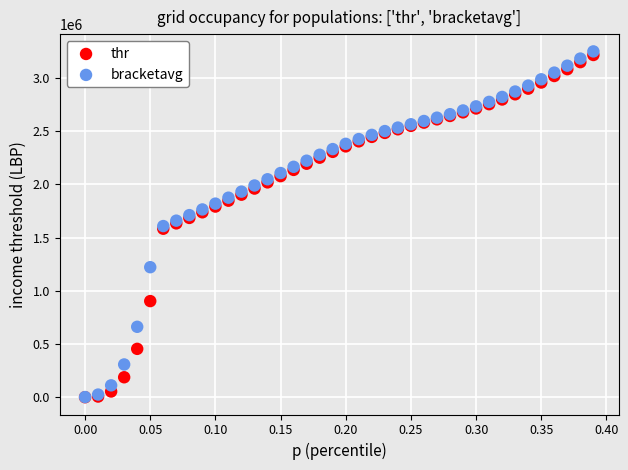

What are all the series names shown in the legend?

thr, bracketavg